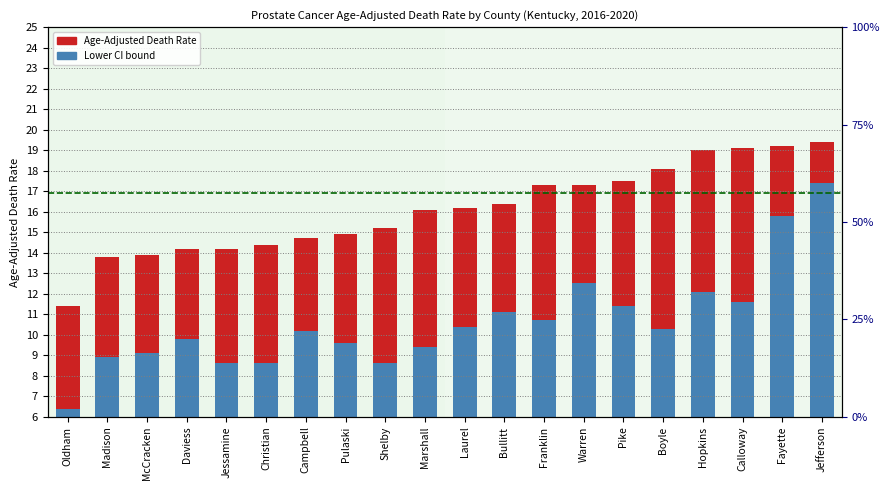

What is the label of the 7th bar from the right?

Warren